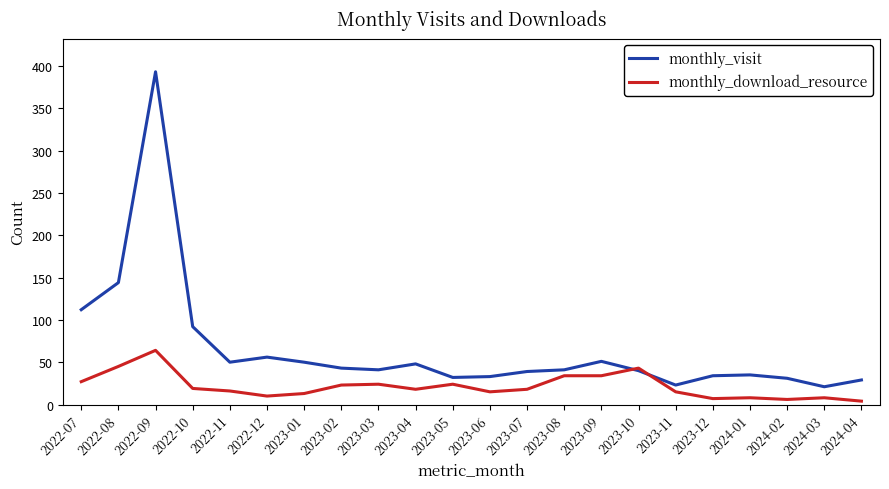

How many categories are shown in the chart?

22